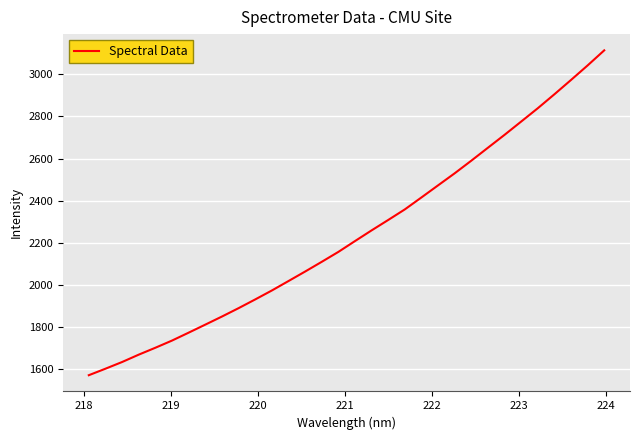

What is the smallest value displayed?

1570.3